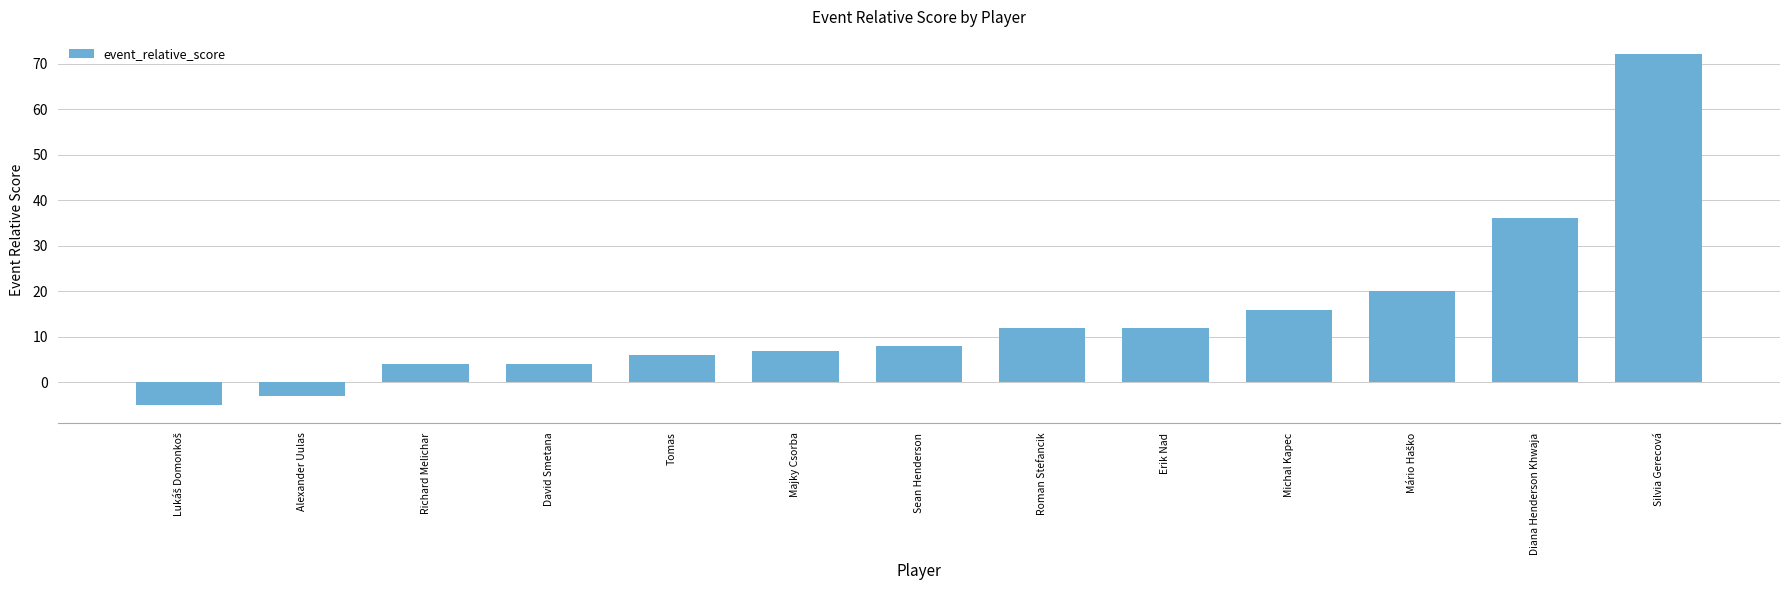

True or false: the data shows 6 at Tomas.

True